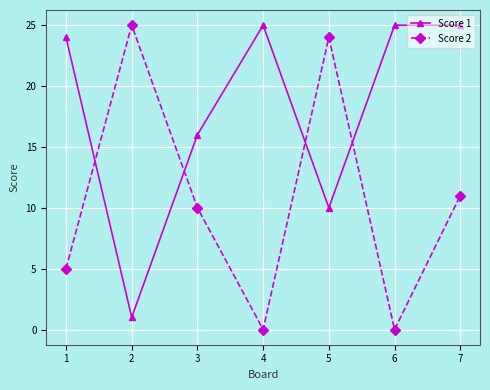

What is the minimum value for Score 1?

1